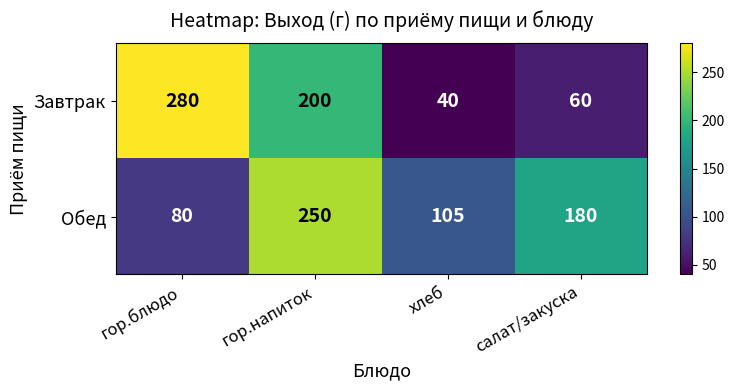

Count the number of data series in this chart.

2